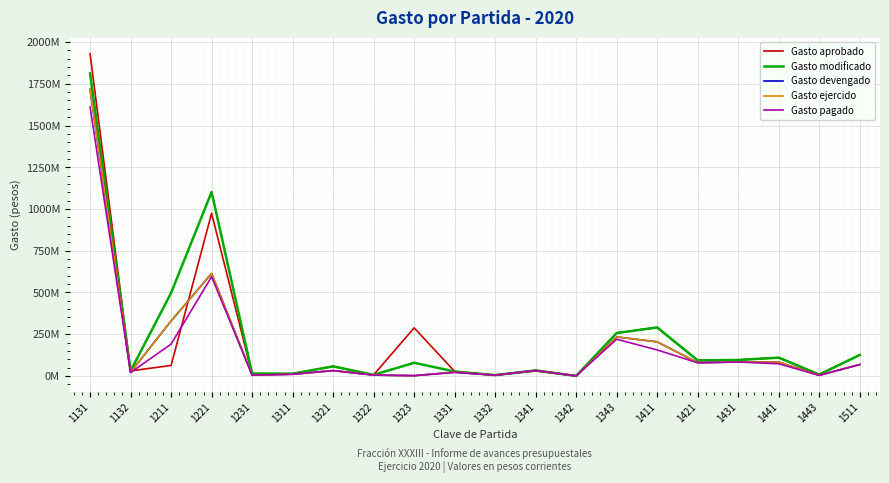

Is it true that Gasto aprobado equals 1622814094 at 1221?

False